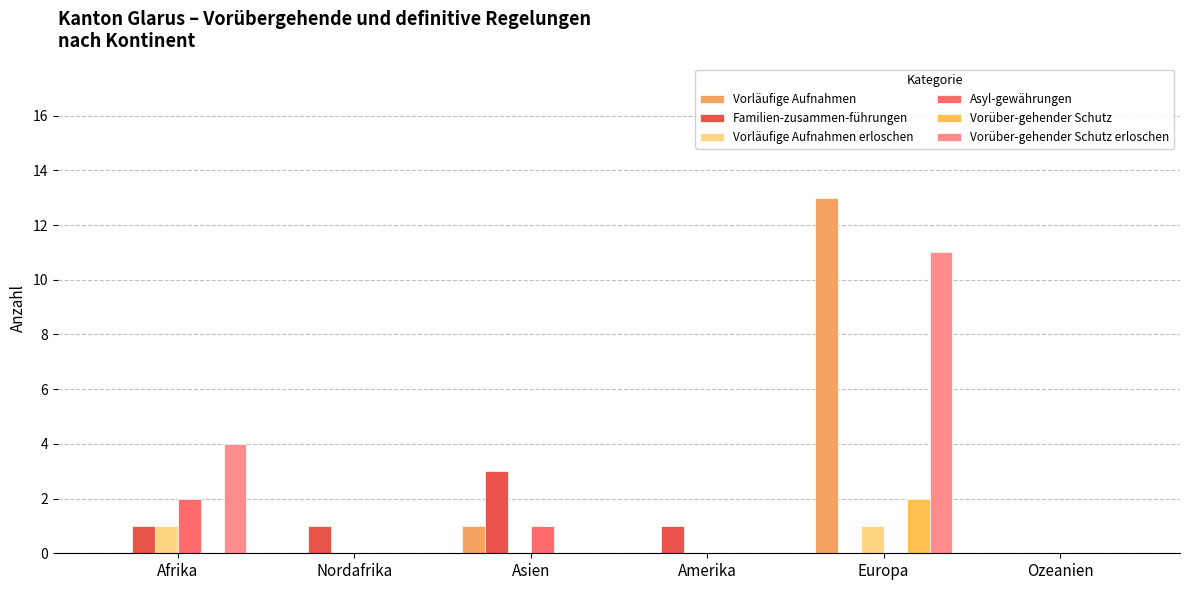

Reading left to right, what are all the values shown in this chart?

Vorläufige Aufnahmen: 0	0	1	0	13	0
Familien-zusammen-führungen: 1	1	3	1	0	0
Vorläufige Aufnahmen erloschen: 1	0	0	0	1	0
Asyl-gewährungen: 2	0	1	0	0	0
Vorüber-gehender Schutz: 0	0	0	0	2	0
Vorüber-gehender Schutz erloschen: 4	0	0	0	11	0